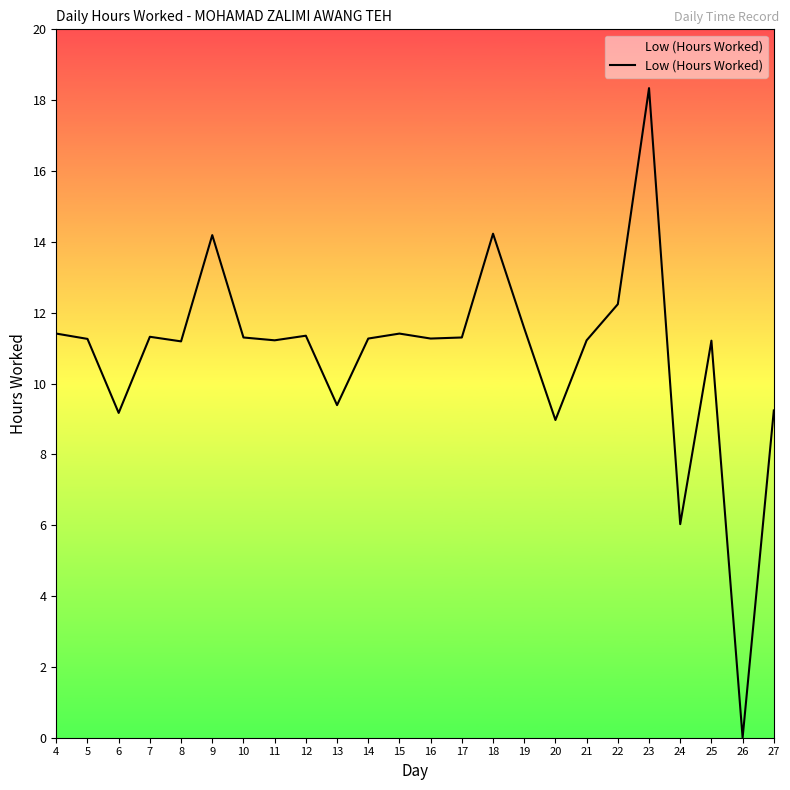

What is the difference between the maximum and minimum values?

18.3